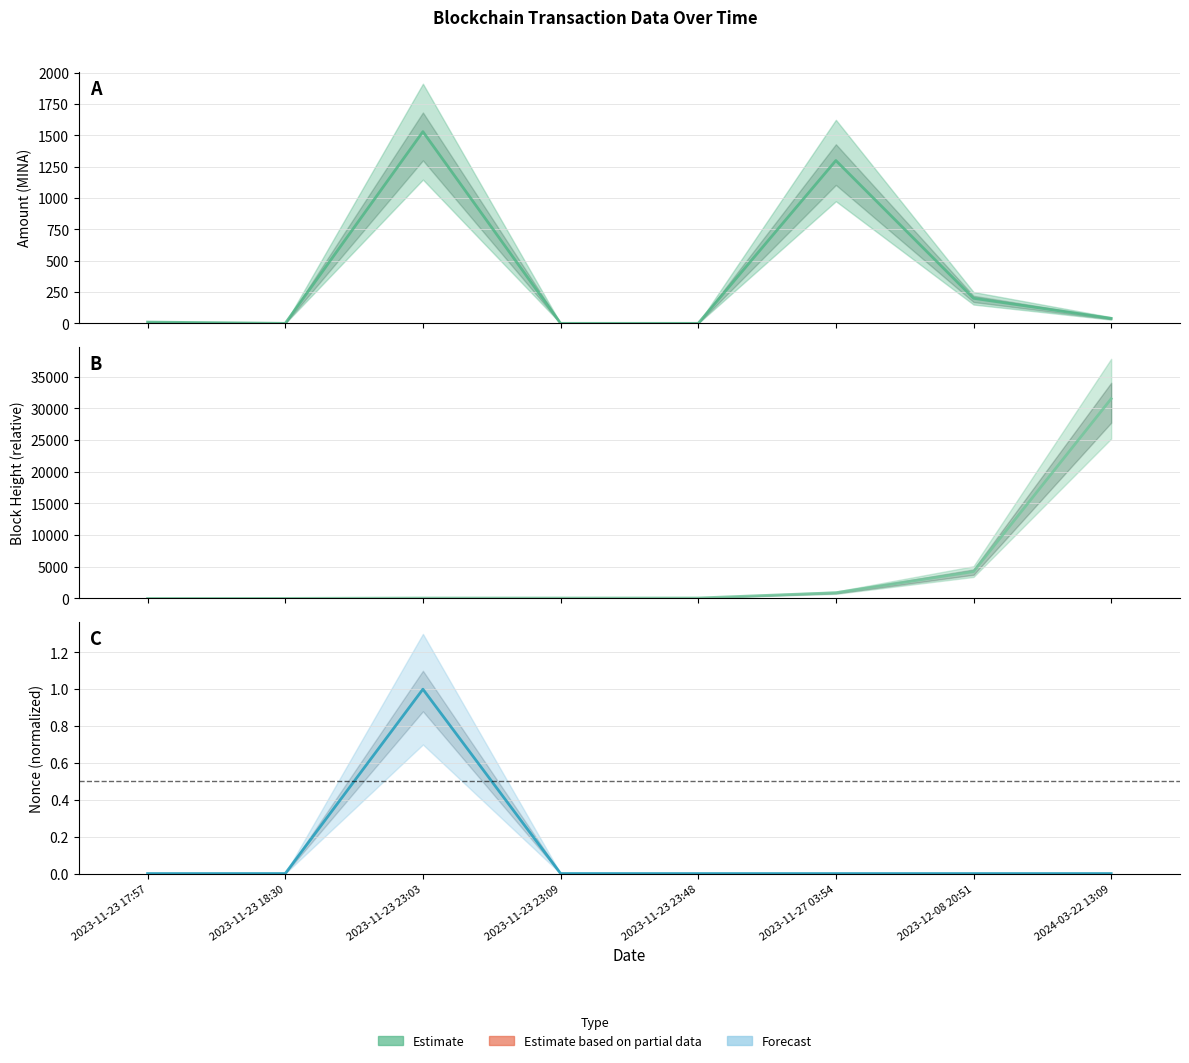

Which category has the highest value across all series?

2024-03-22 13:09